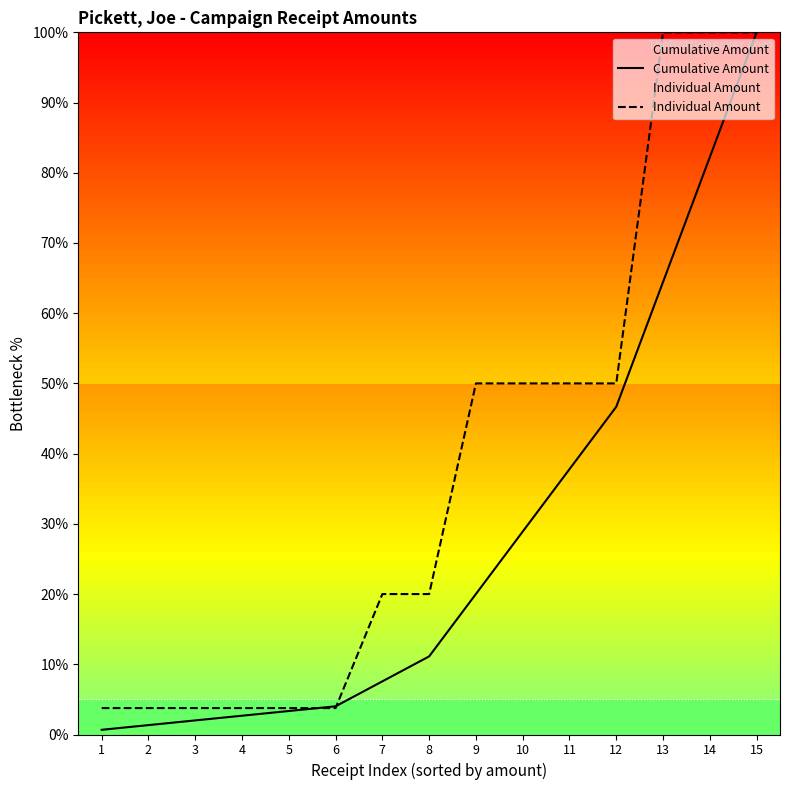

Between 1 and 14, which series saw the biggest shift?

Individual Amount